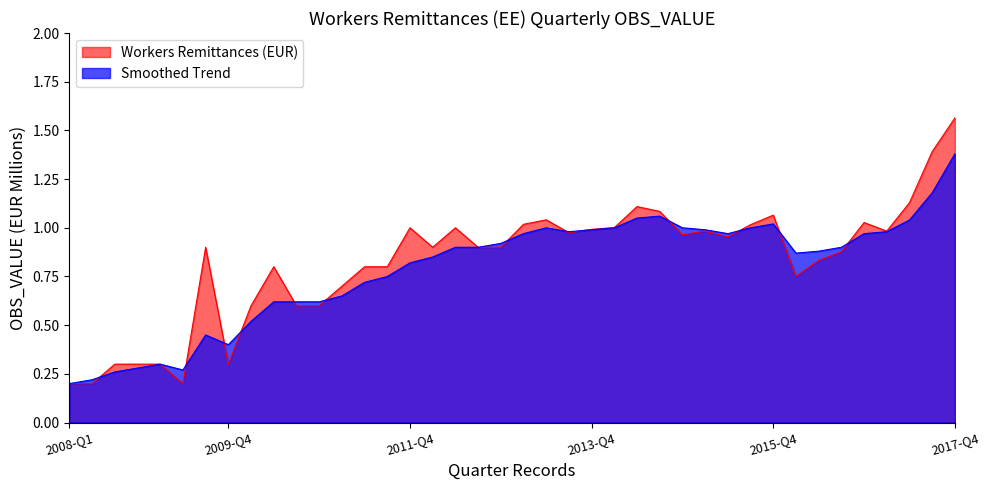

At how many categories does at least one series exceed 0?

40